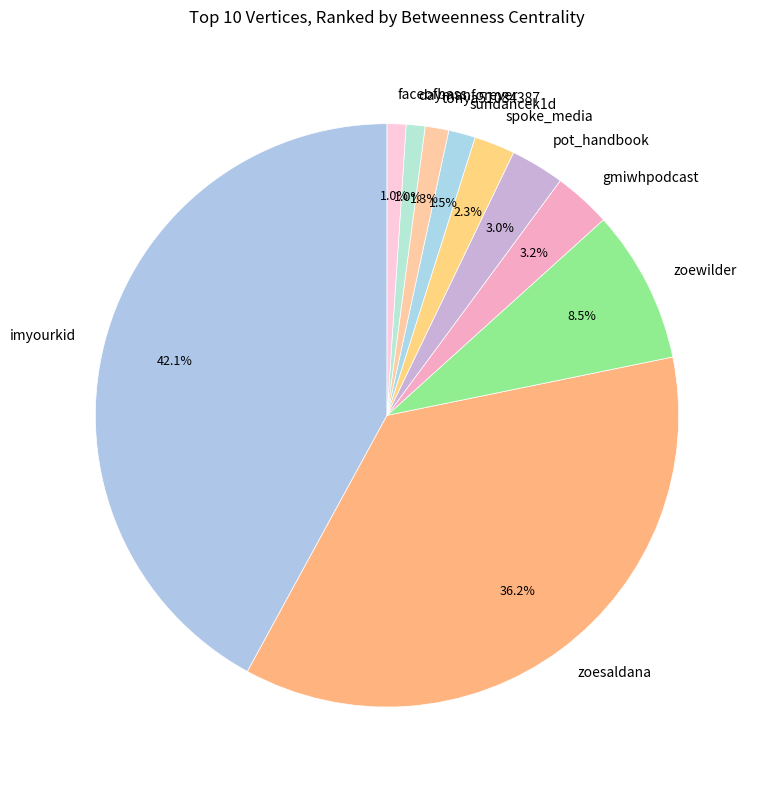

Combined, do spoke_media and tonya51084387 account for over 50%?

No